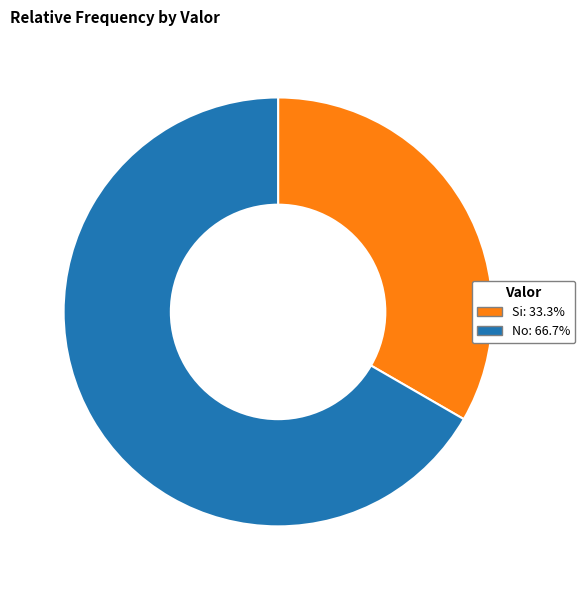

Which has a higher value, Si or No?

No